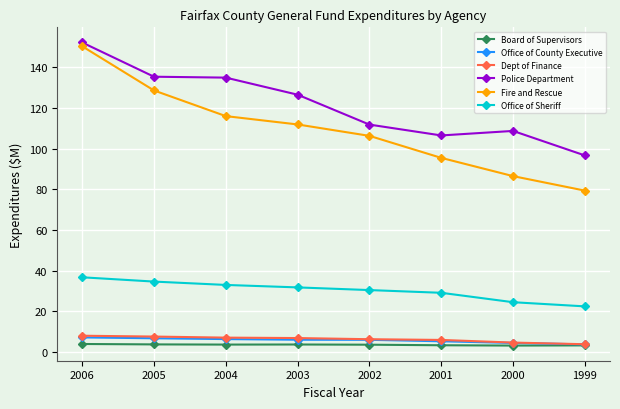

True or false: Fire and Rescue and Board of Supervisors cross at least once.

False